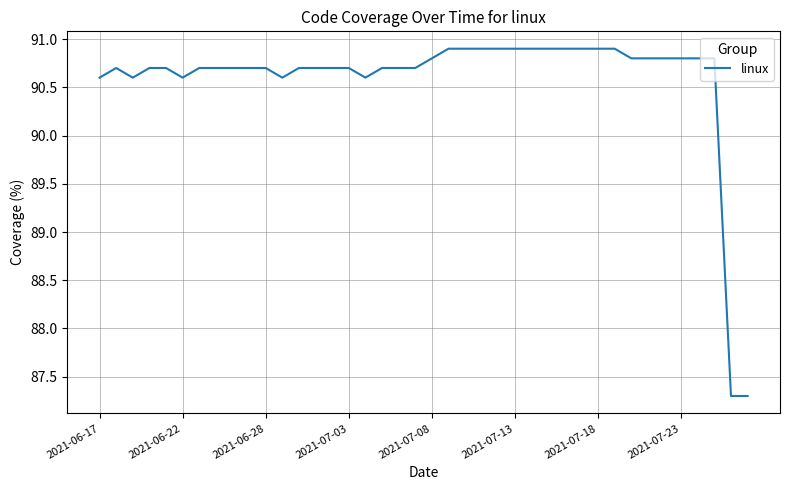

What is the maximum value shown in the chart?

90.9